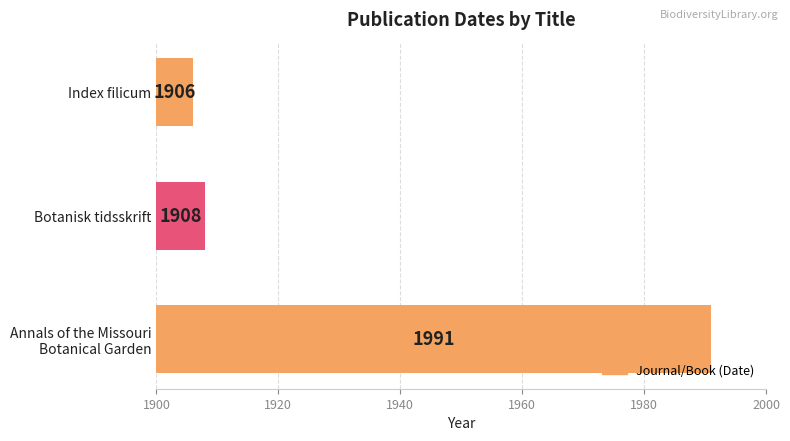

The chart shows a value of 1908 at Botanisk tidsskrift. True or false?

True